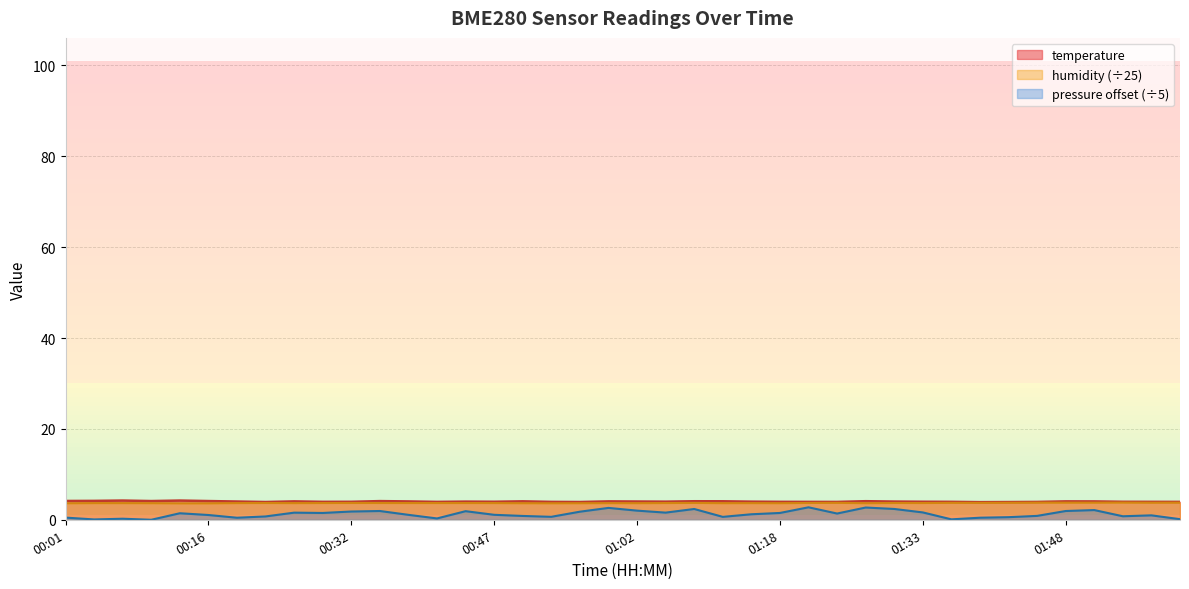

What is the label of the 7th point from the left?

00:19